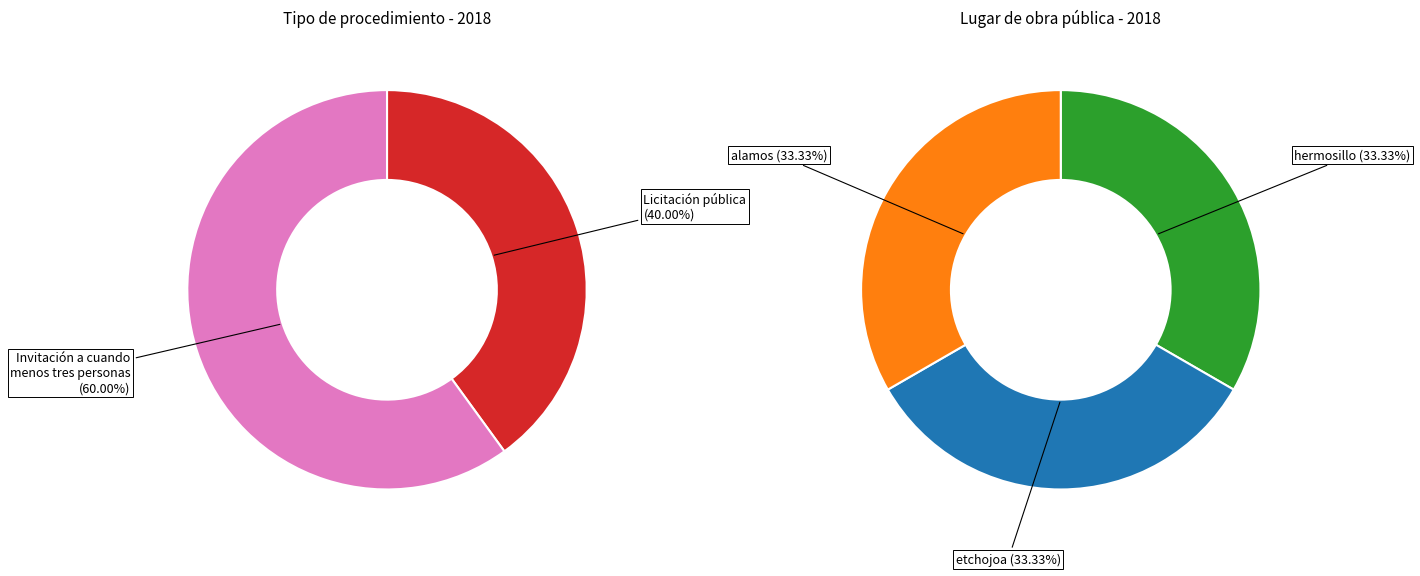

What percentage do Licitación pública and Invitación a cuando menos tres personas together represent?

100.0%